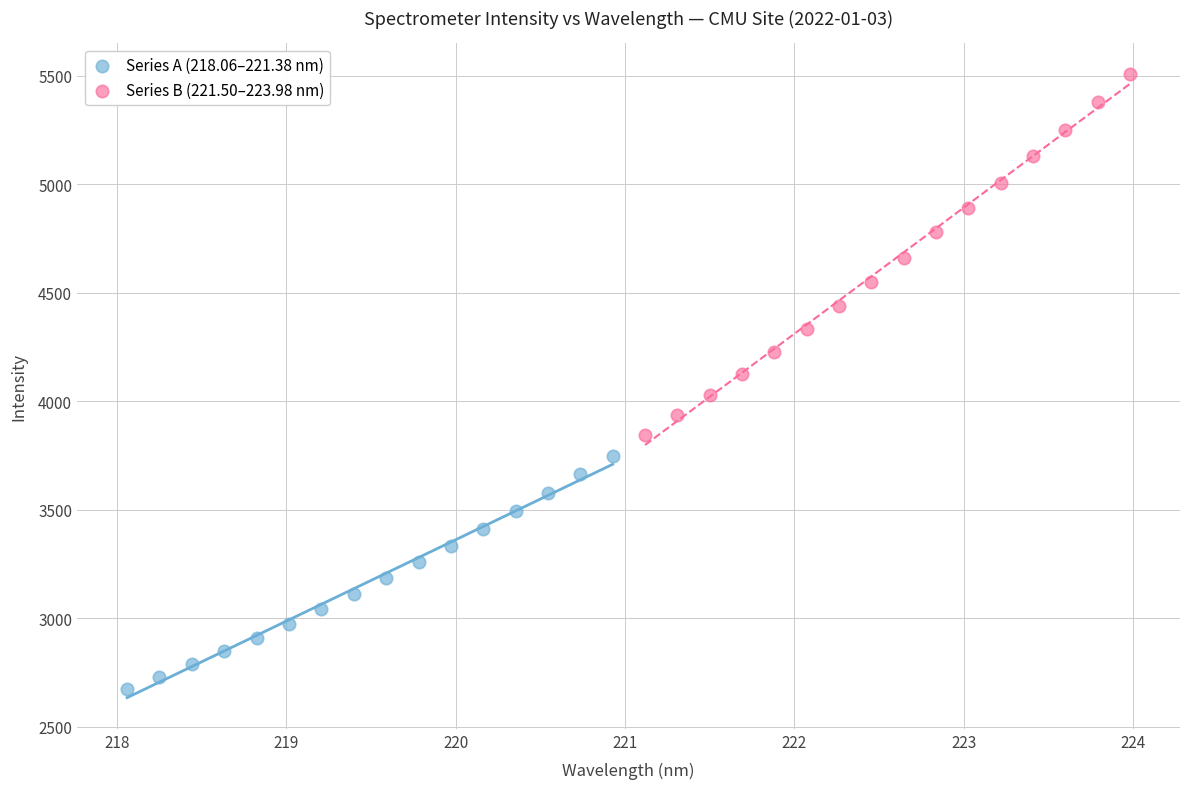

Which series has the largest Y range (max minus min)?

Series B (221.50–223.98 nm)